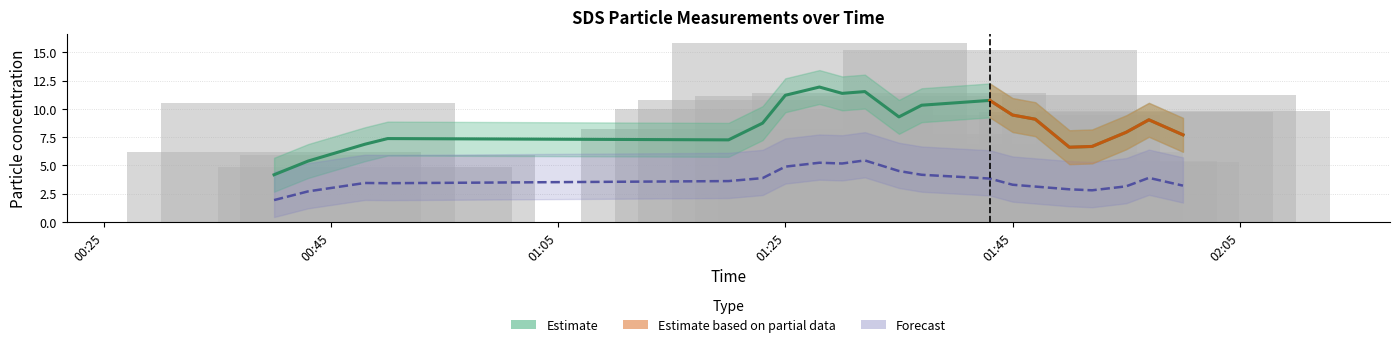

Reading left to right, what are all the values shown in this chart?

6.2	10.5	4.8	6.0	8.2	10.0	10.8	15.8	11.1	7.8	11.4	6.8	15.2	9.5	6.2	5.4	5.3	9.8	11.2	9.8